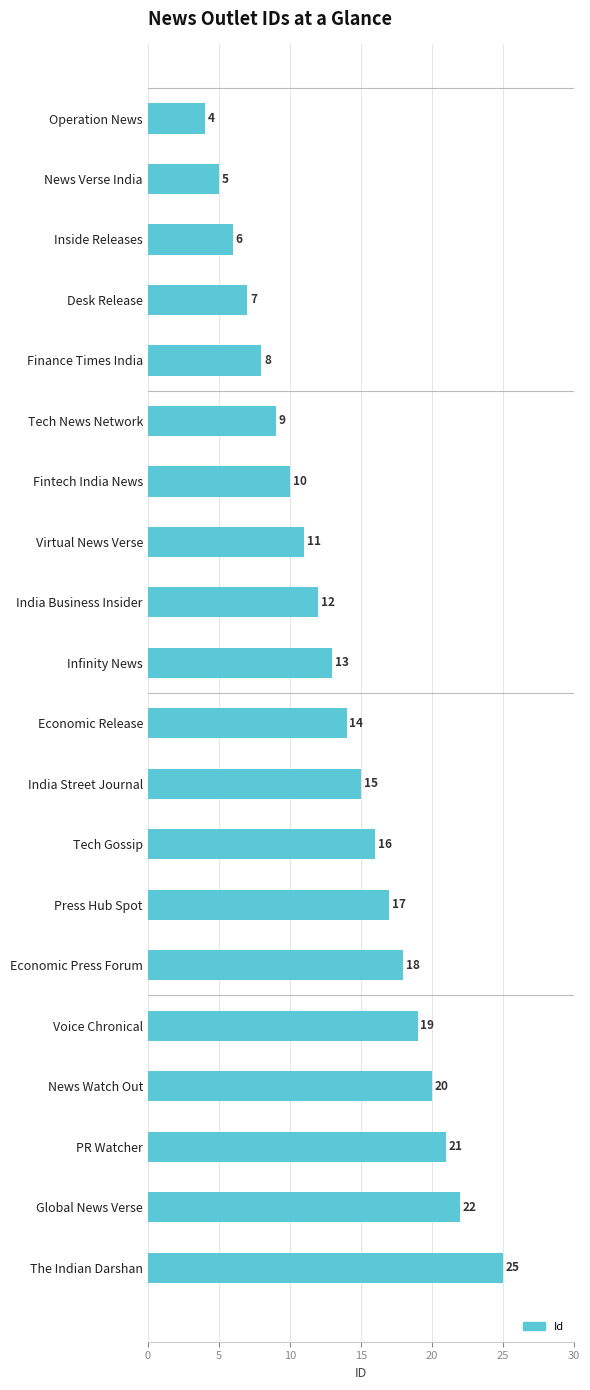

Does the chart contain any negative values?

No